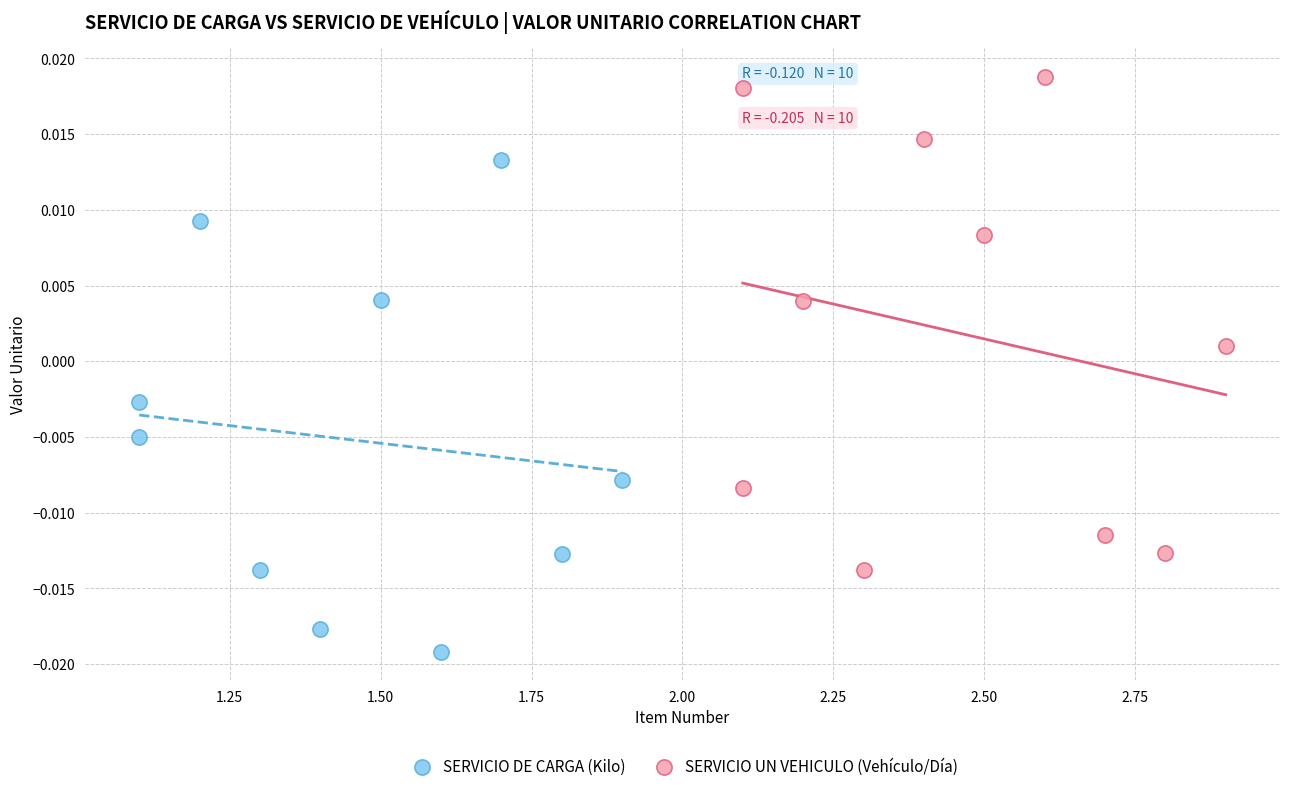

What are all the series names shown in the legend?

SERVICIO DE CARGA (Kilo), SERVICIO UN VEHICULO (Vehículo/Día)